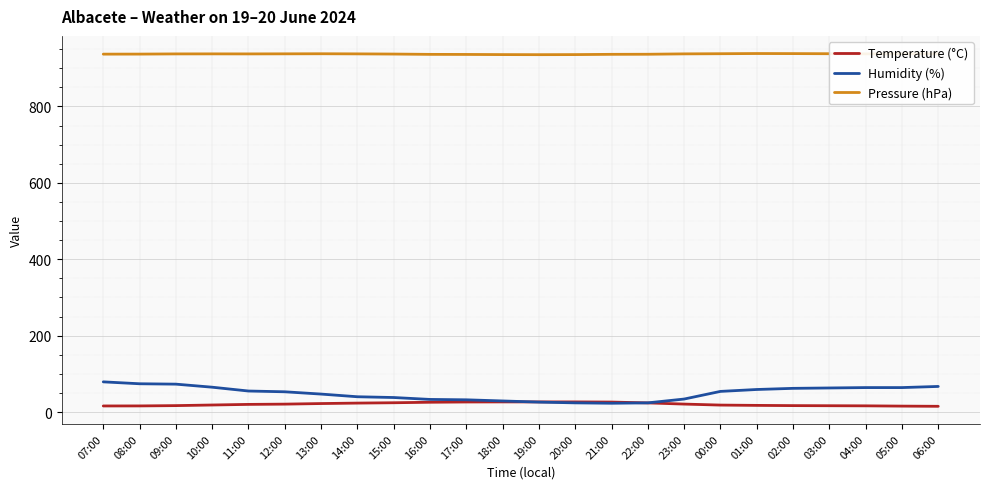

True or false: Pressure (hPa) and Temperature (°C) intersect in this chart.

False